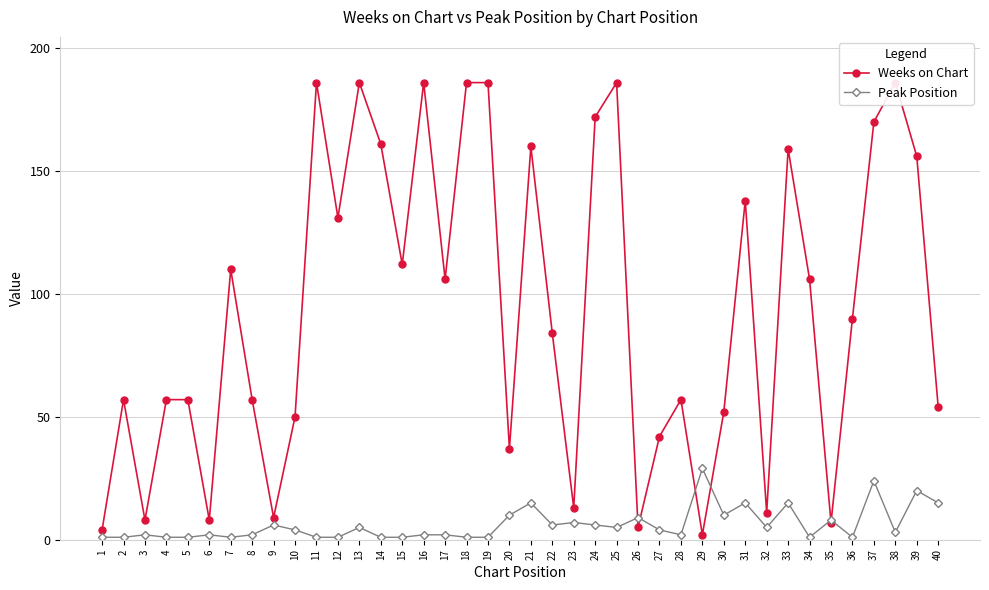

Rank the series by their average value, from highest to lowest.

Weeks on Chart, Peak Position